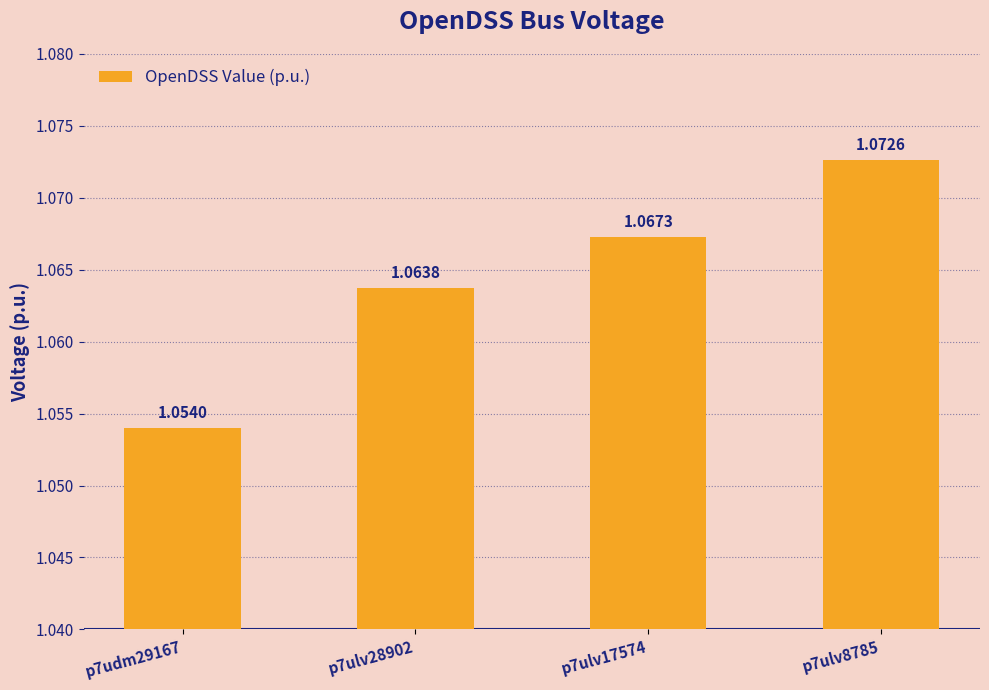

Between p7ulv8785 and p7ulv17574, which is larger?

p7ulv8785